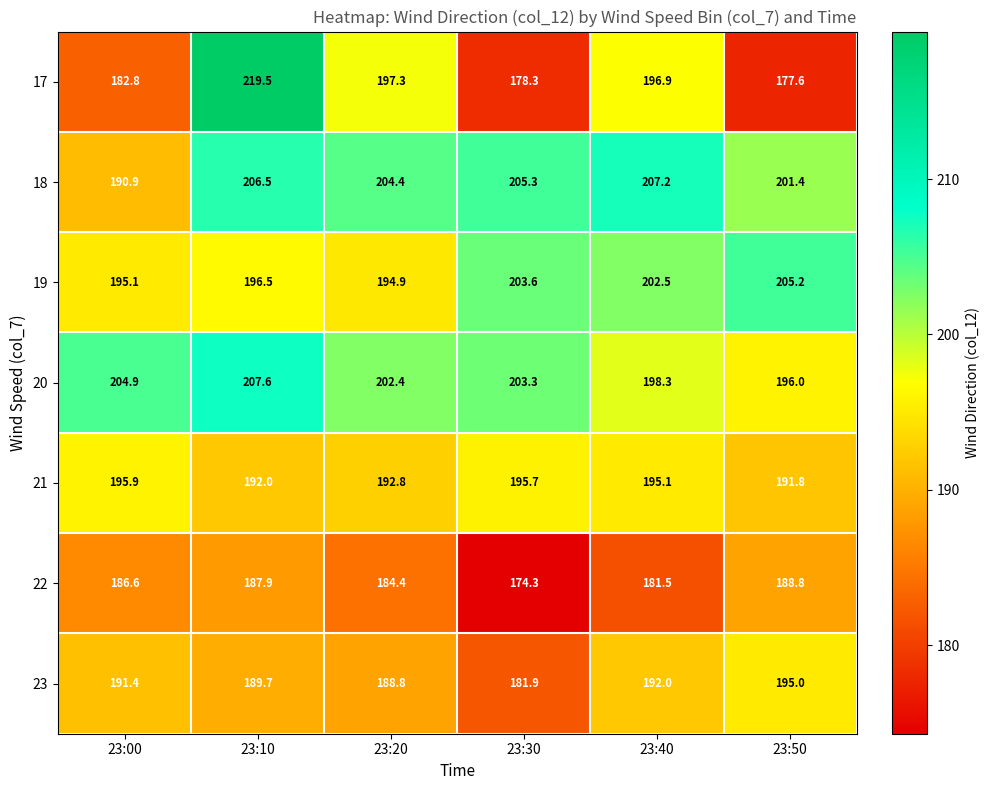

Rank the series by their maximum value, from highest to lowest.

17, 20, 18, 19, 21, 23, 22